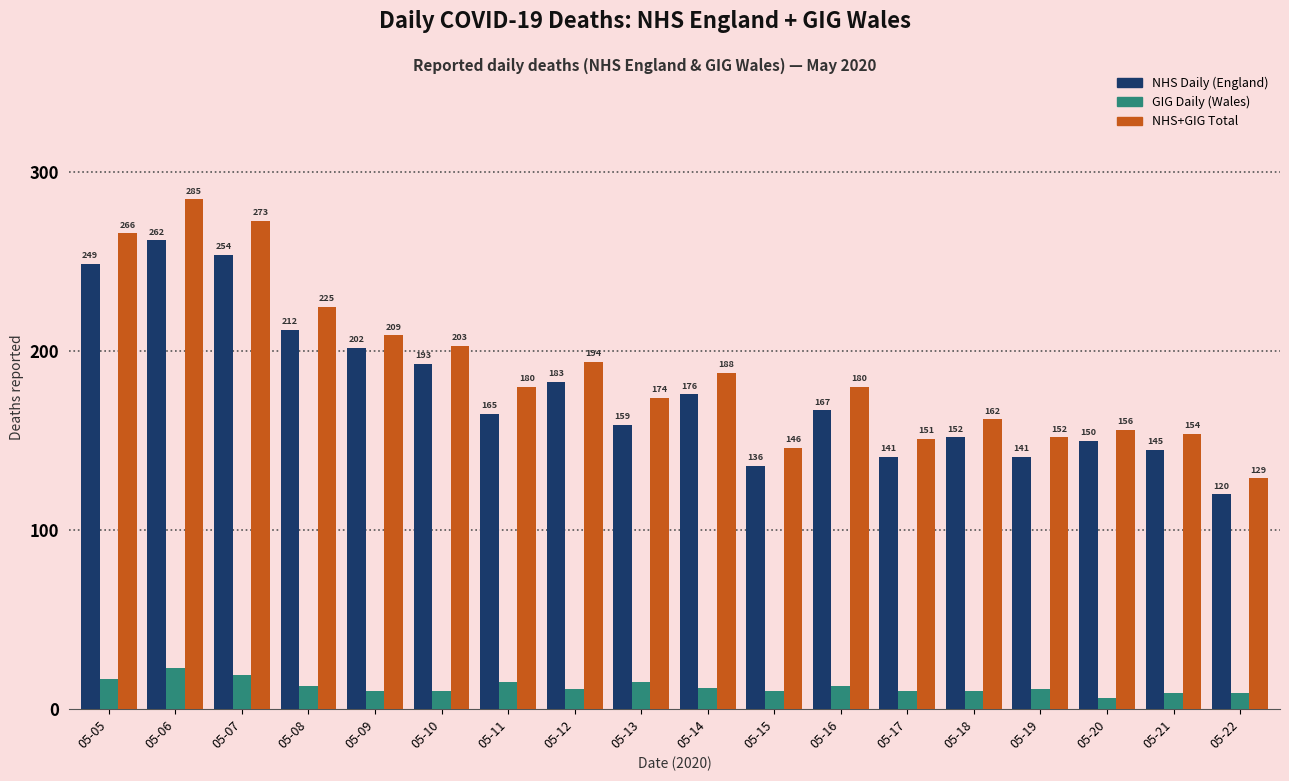

Reading left to right, extract all data points from this chart.

NHS Daily (England): 249	262	254	212	202	193	165	183	159	176	136	167	141	152	141	150	145	120
GIG Daily (Wales): 17	23	19	13	10	10	15	11	15	12	10	13	10	10	11	6	9	9
NHS+GIG Total: 266	285	273	225	209	203	180	194	174	188	146	180	151	162	152	156	154	129